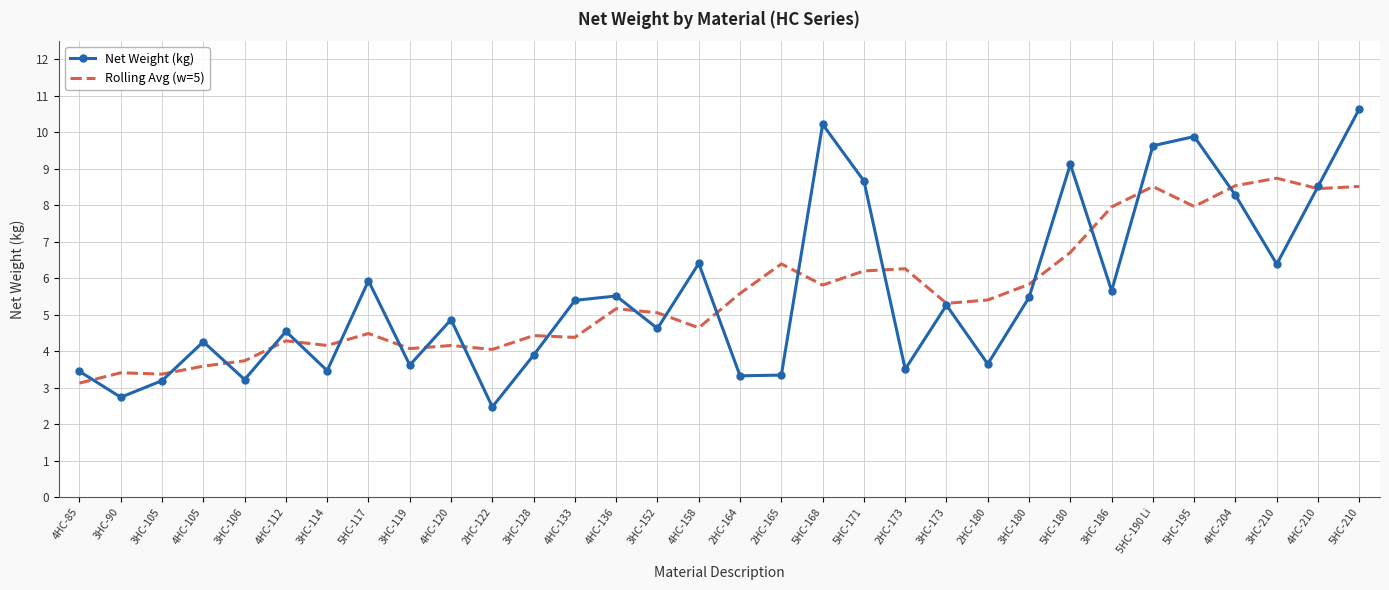

In Rolling Avg (w=5), how many points are lower than both neighbors (excluding endpoints)?

10